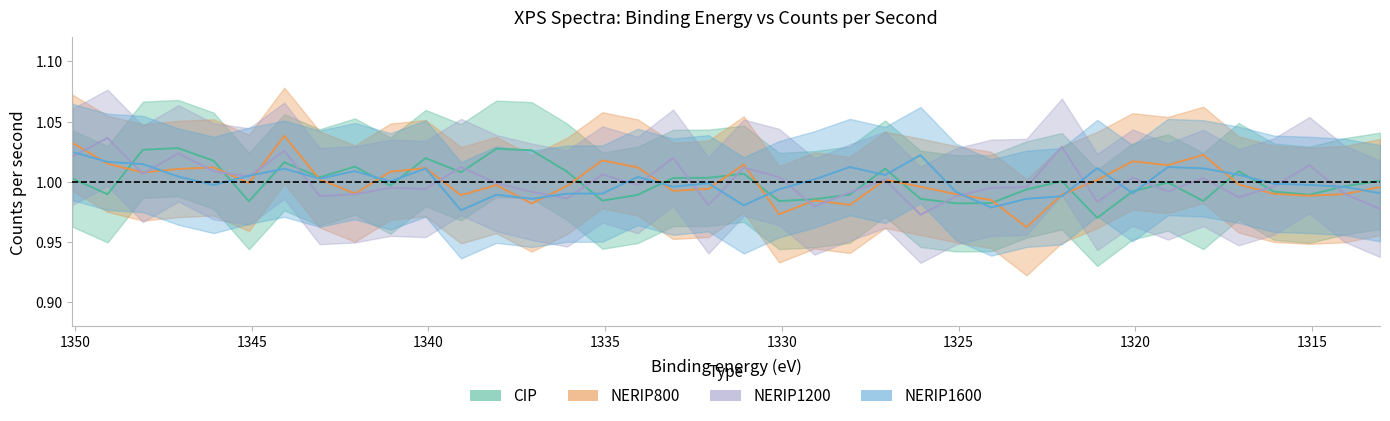

Which has a higher value, 1332.08 or 1338.08?

1338.08